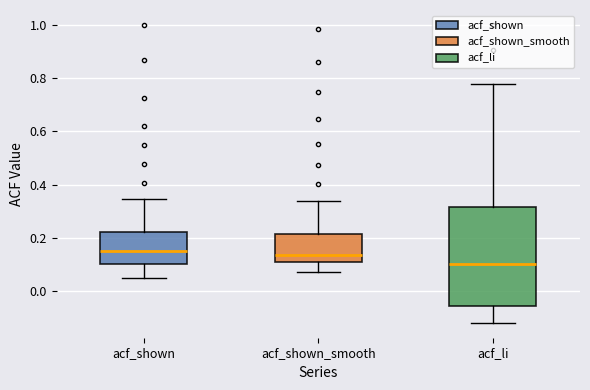

Which box is the tallest, from its lower edge to its upper edge?

acf_li